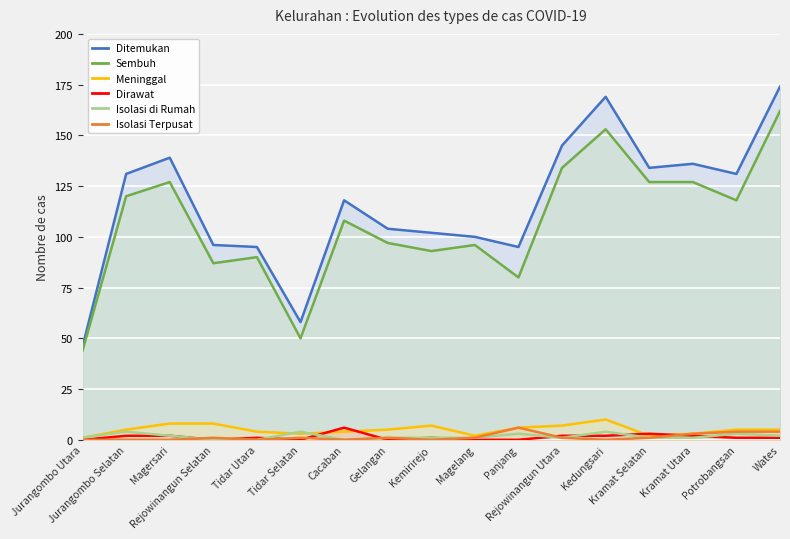

How many lines are shown in the chart?

6